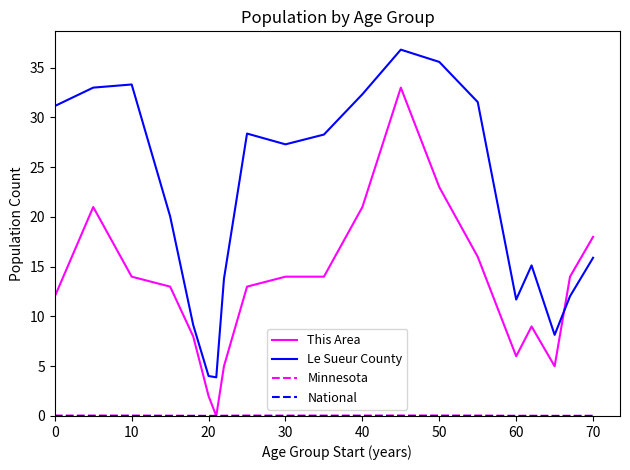

What is the maximum value shown in the chart?

36.8